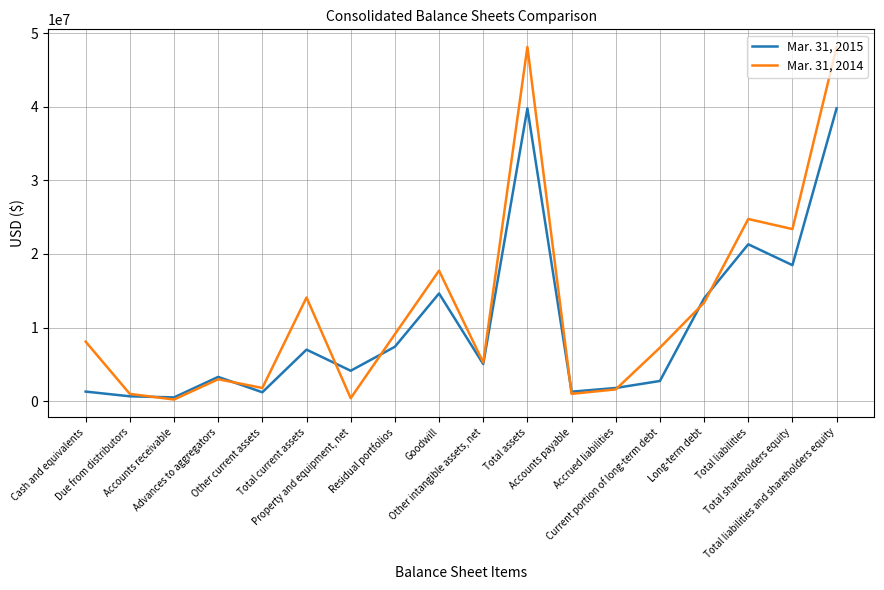

Which series has the widest spread of values?

Mar. 31, 2014